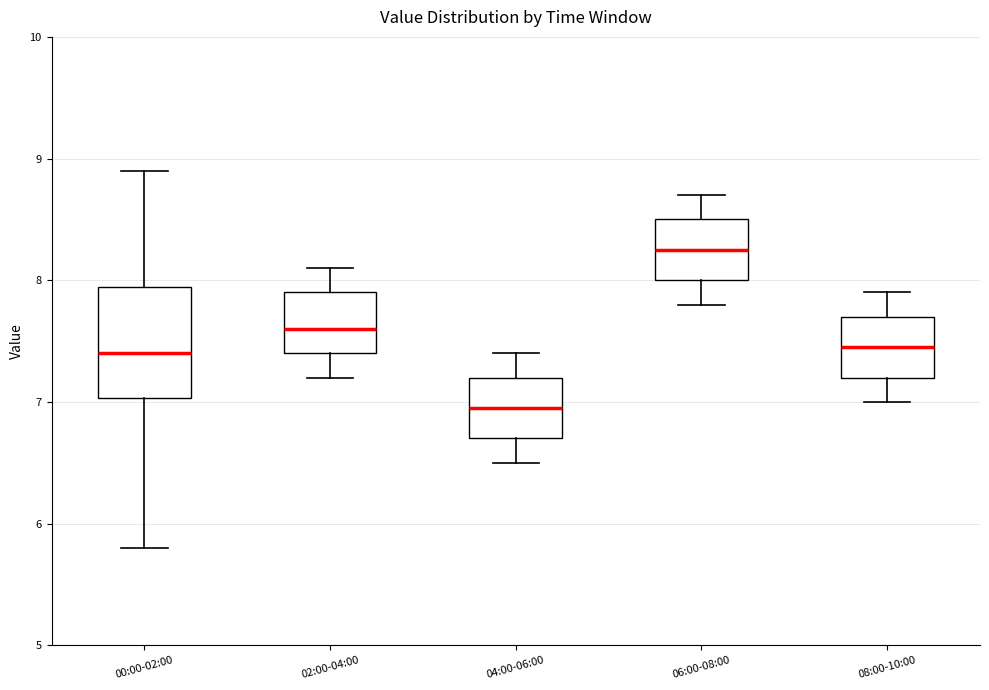

Which box's median line is the lowest?

04:00-06:00